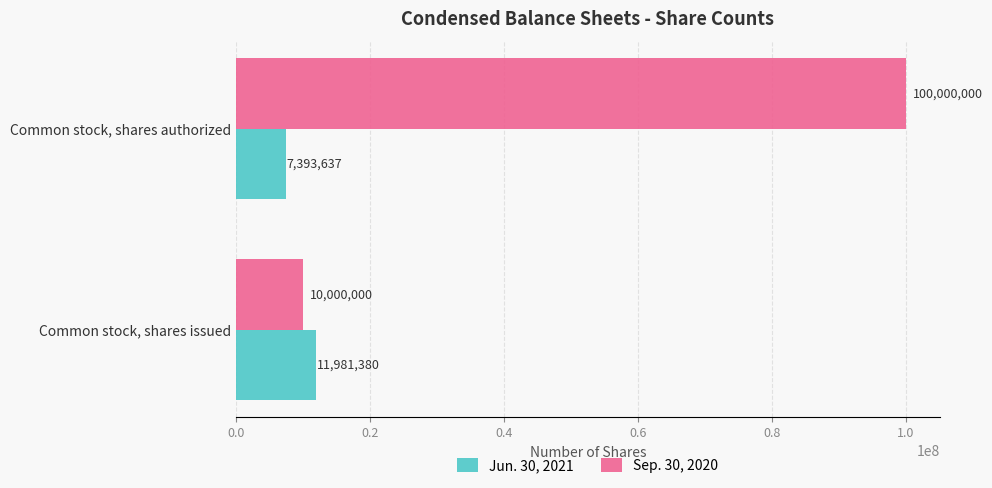

Rank the series by their average value, from lowest to highest.

Jun. 30, 2021, Sep. 30, 2020